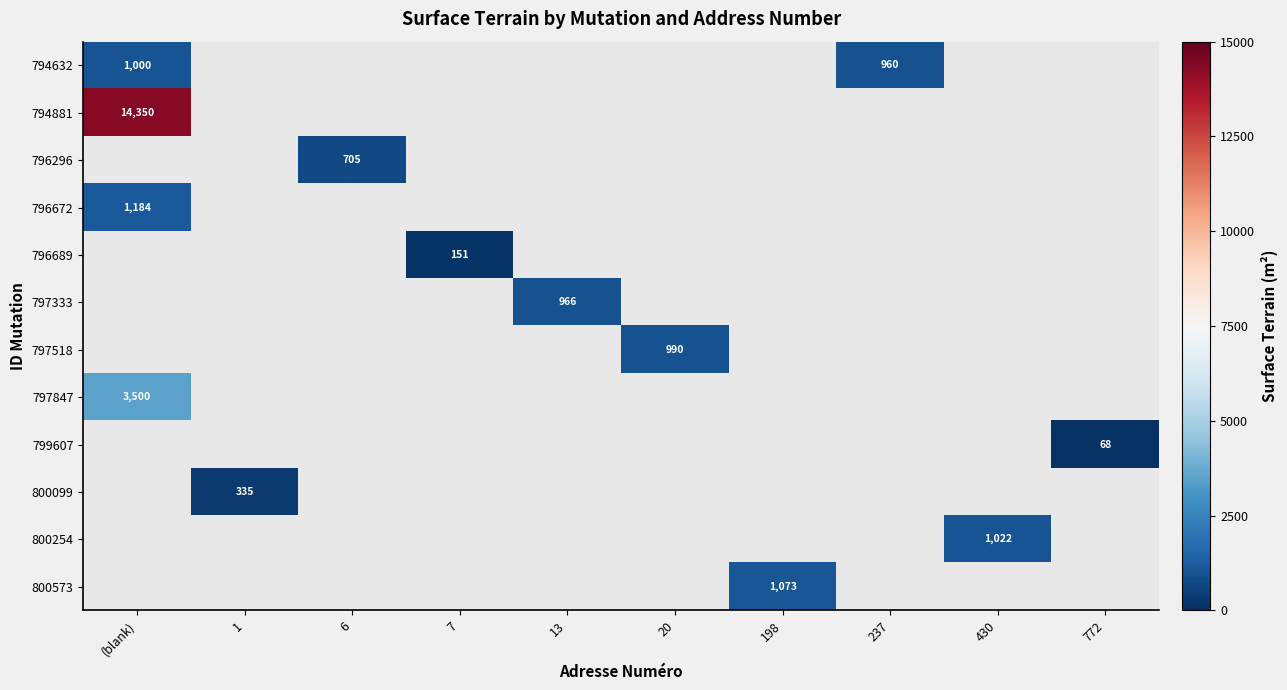

At which label is 796672 closest to 1184?

(blank)